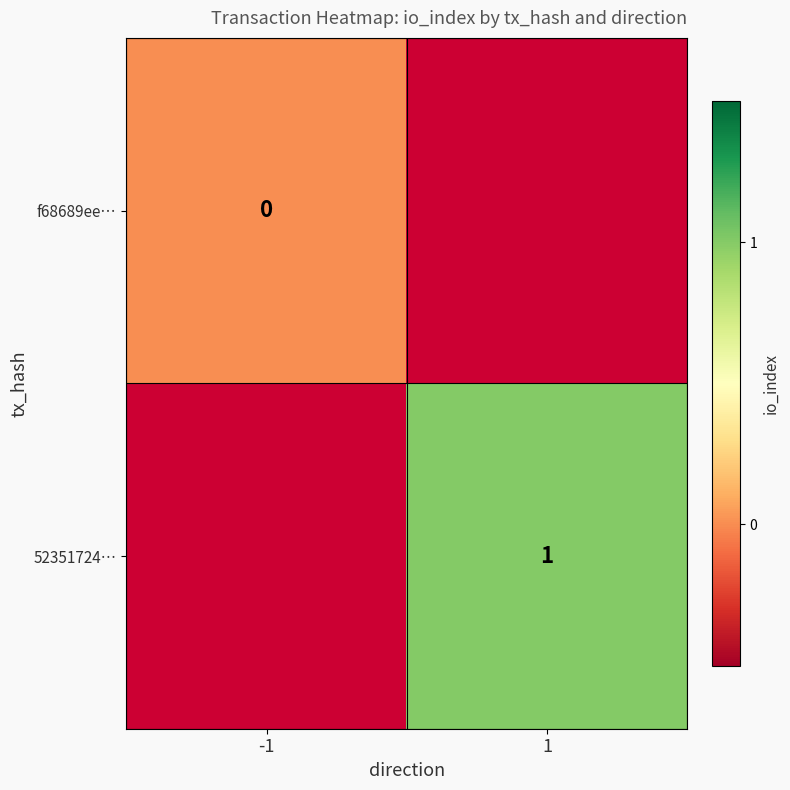

Which label corresponds to the largest value in the chart?

1